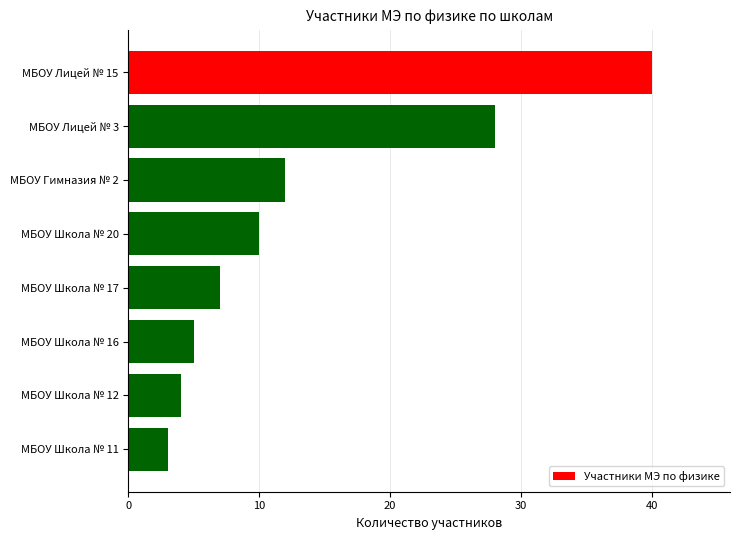

The chart shows a value of 3 at МБОУ Школа № 11. True or false?

True